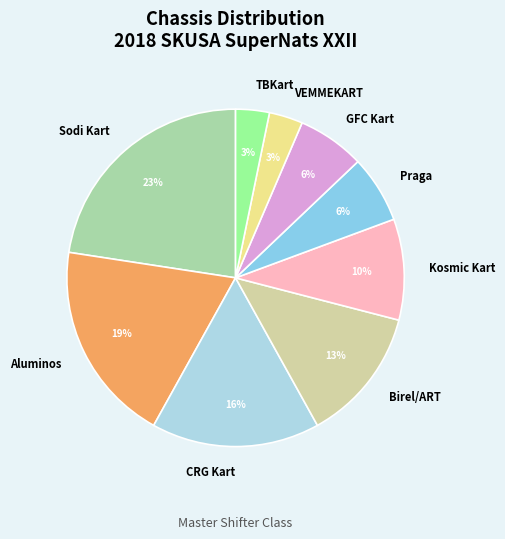

True or false: CRG Kart accounts for 16% of the total.

True